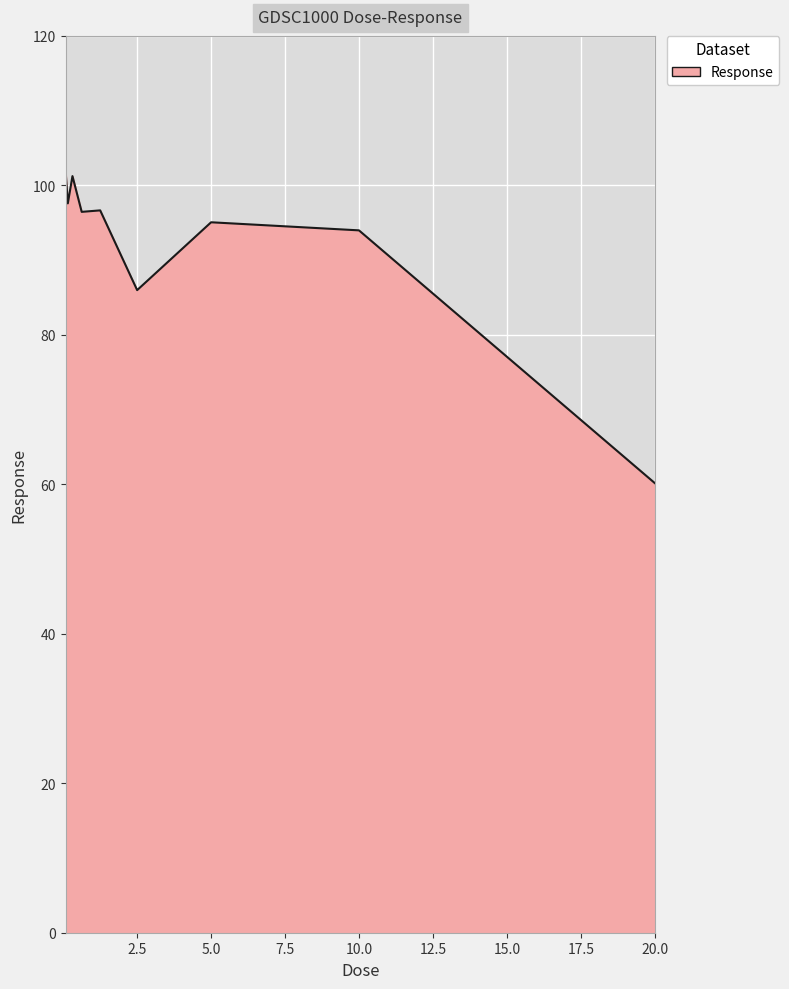

What is the average value?

92.1